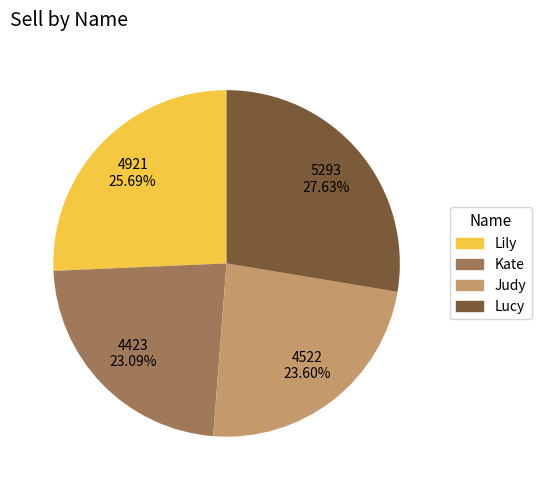

What percentage do Lucy and Lily together represent?

53.3%